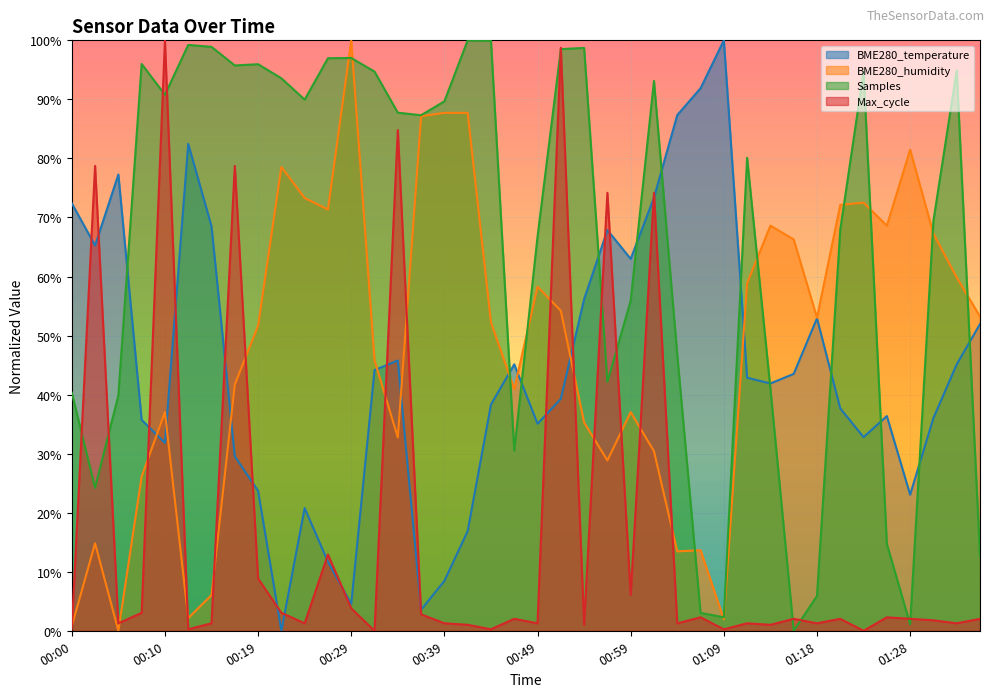

Which series has the widest spread of values?

BME280_temperature